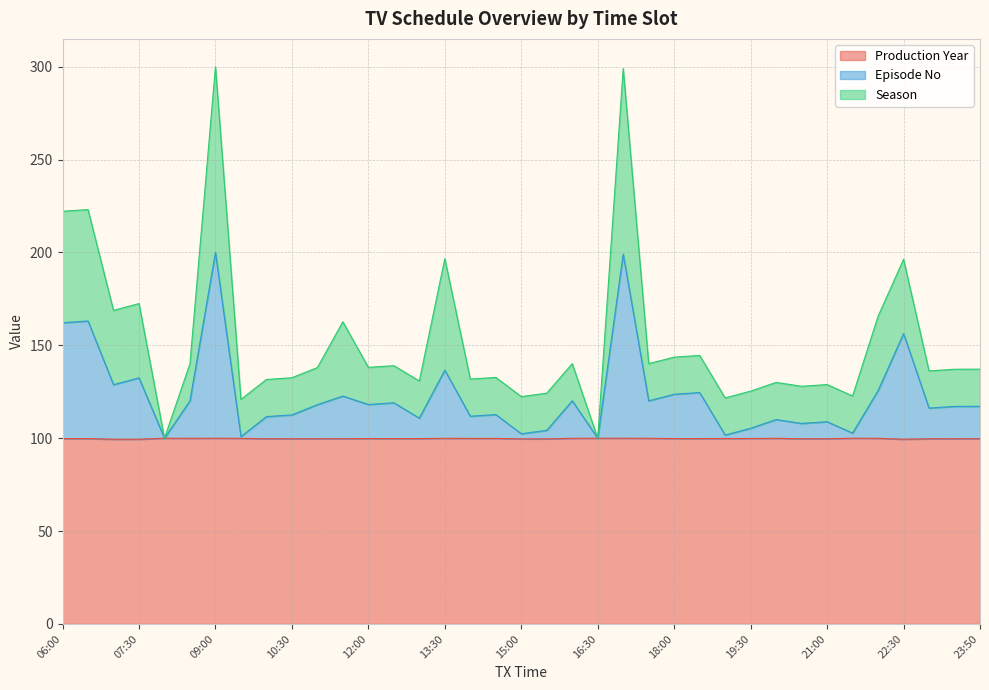

At which label does Production Year reach its minimum?

07:00